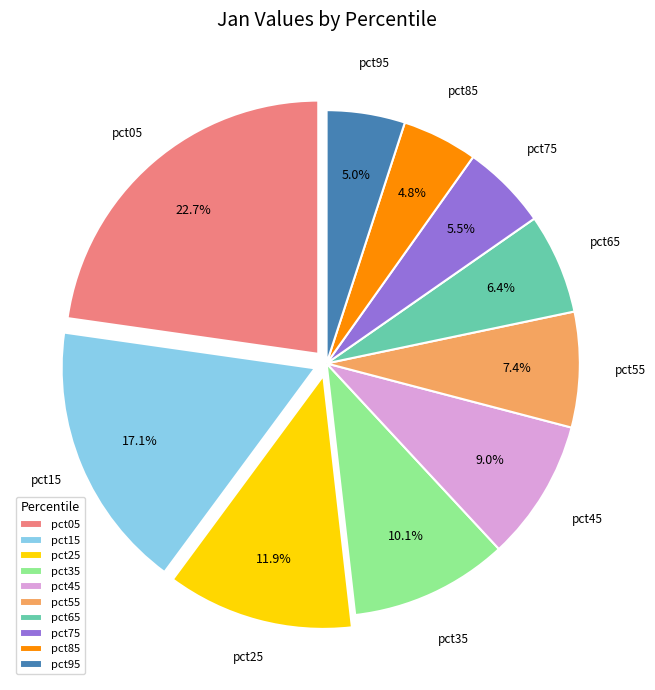

Between pct05 and pct95, which is larger?

pct05